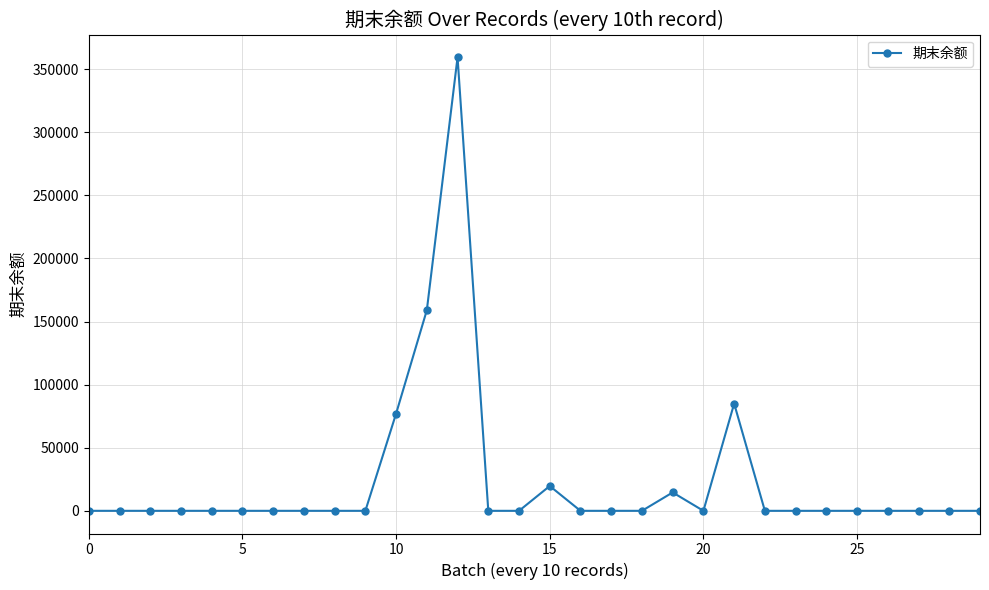

True or false: the data has more than 1 interior local peaks.

True